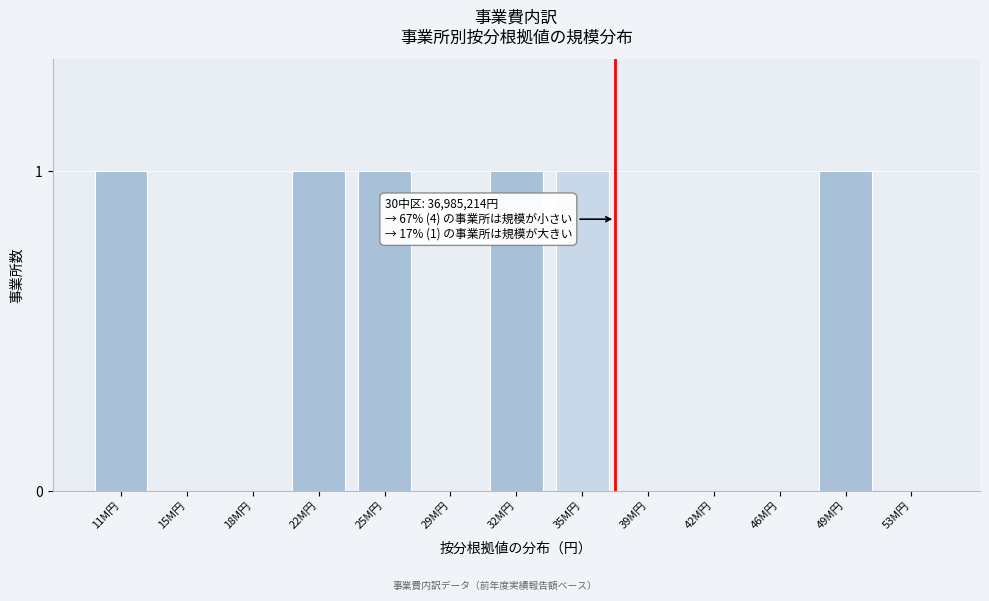

Reading left to right, list all the values displayed in this chart.

11M円=1	15M円=0	18M円=0	22M円=1	25M円=1	29M円=0	32M円=1	35M円=1	39M円=0	42M円=0	46M円=0	49M円=1	53M円=0